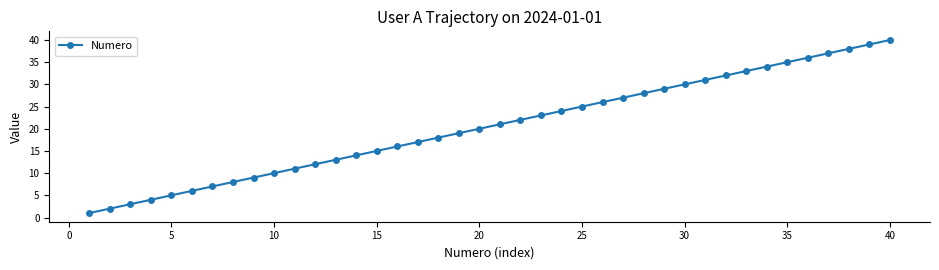

What is the maximum value shown in the chart?

40